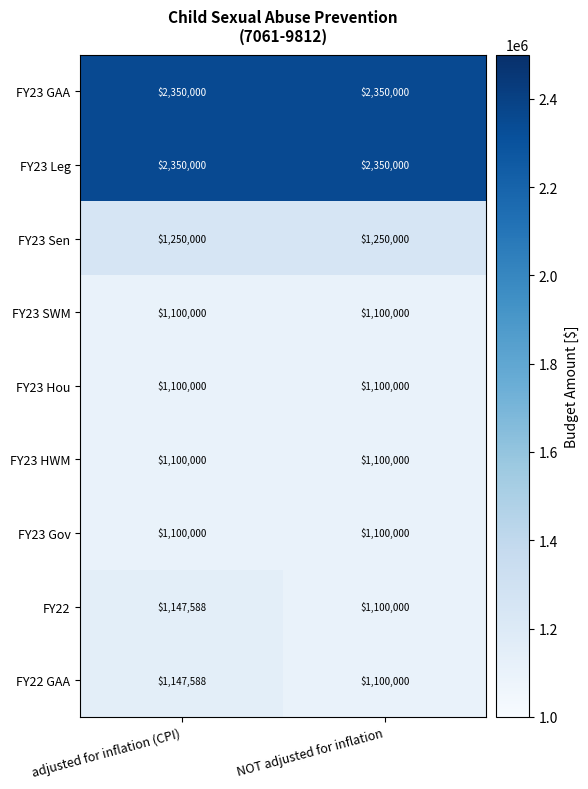

What is the average value of the FY22 series?

1123794